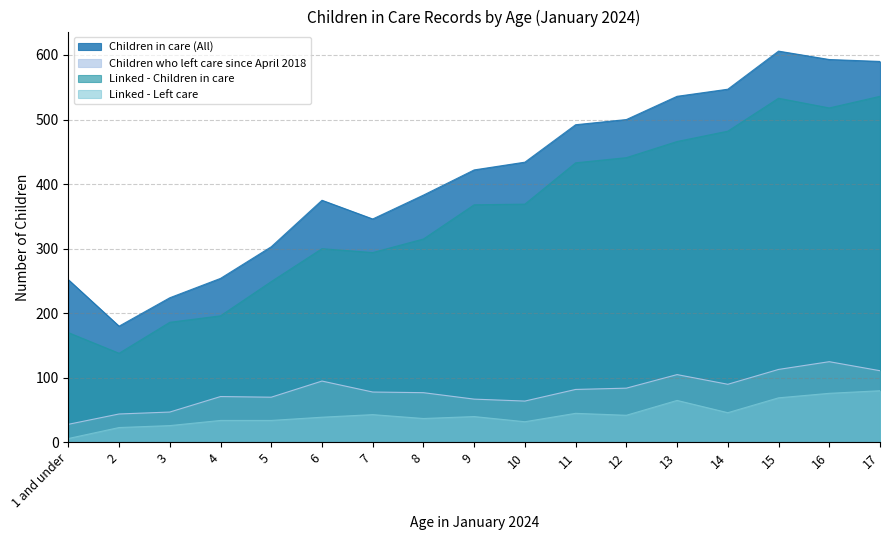

Between 1 and under and 5, which series saw the biggest shift?

Linked - Children in care